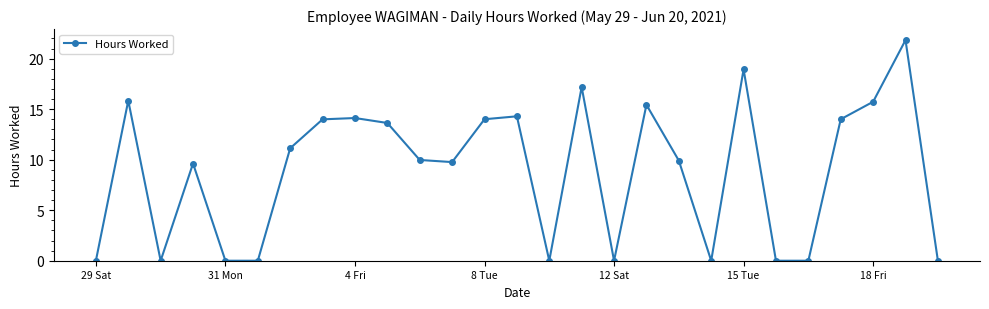

What is the average value?

8.9